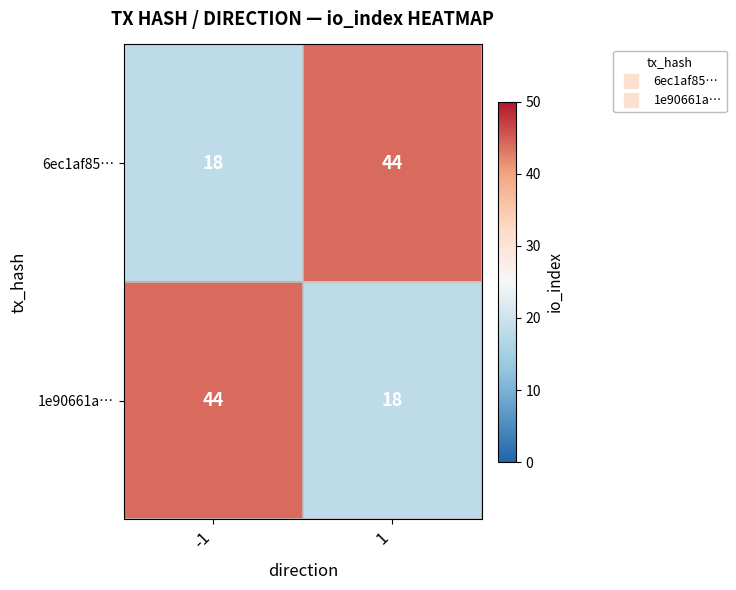

What is the smallest value displayed?

18